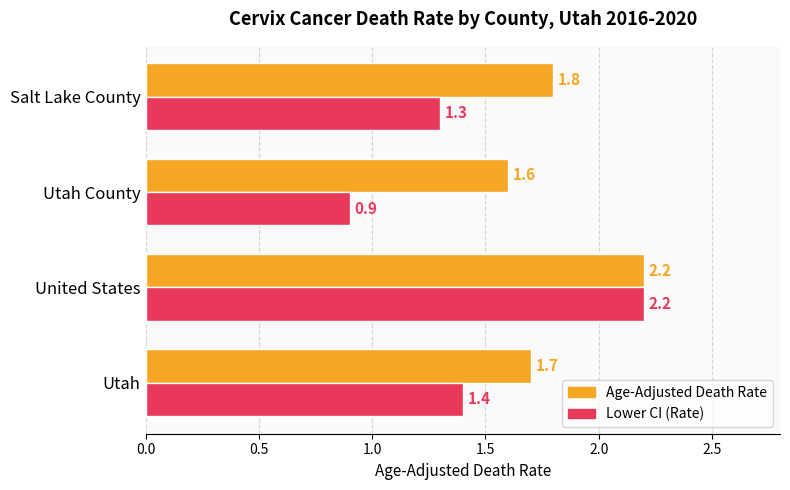

What is the difference between the maximum and second lowest values in the Lower CI (Rate) series?

0.9